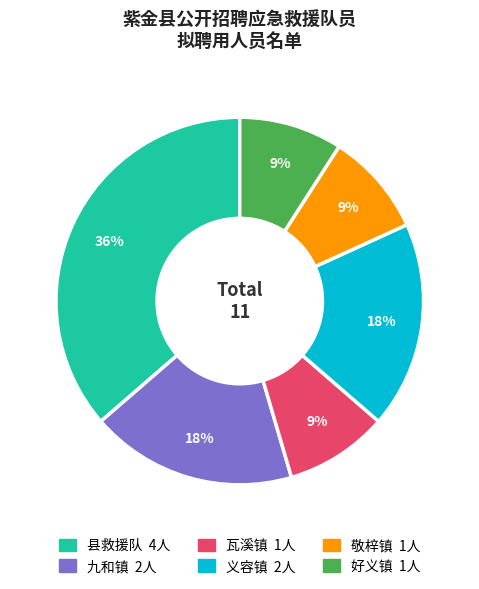

What percentage is the 九和镇 slice, to the nearest percent?

18%